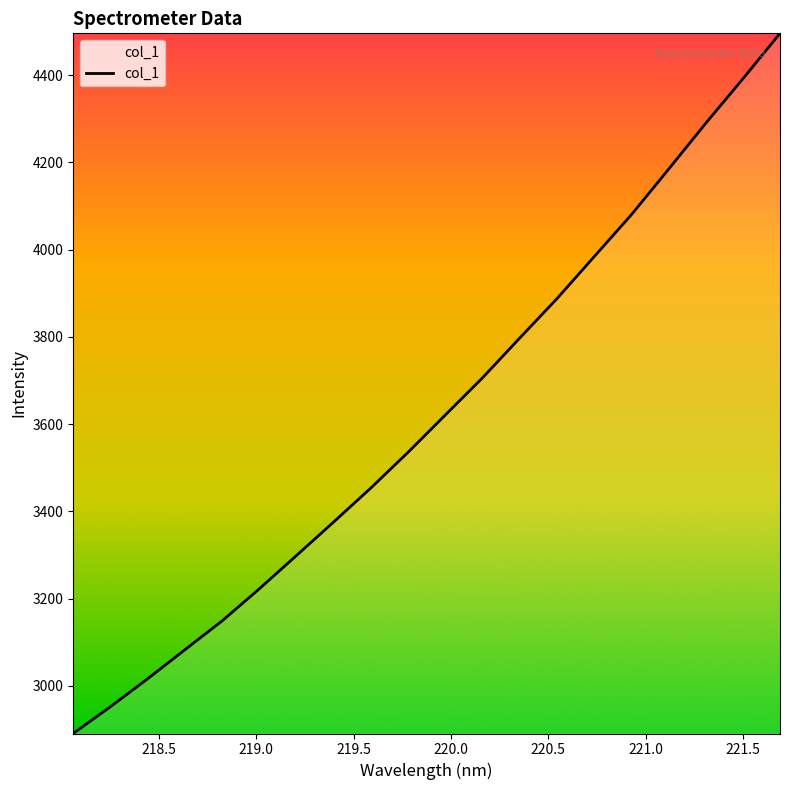

What is the greatest value displayed?

4495.6